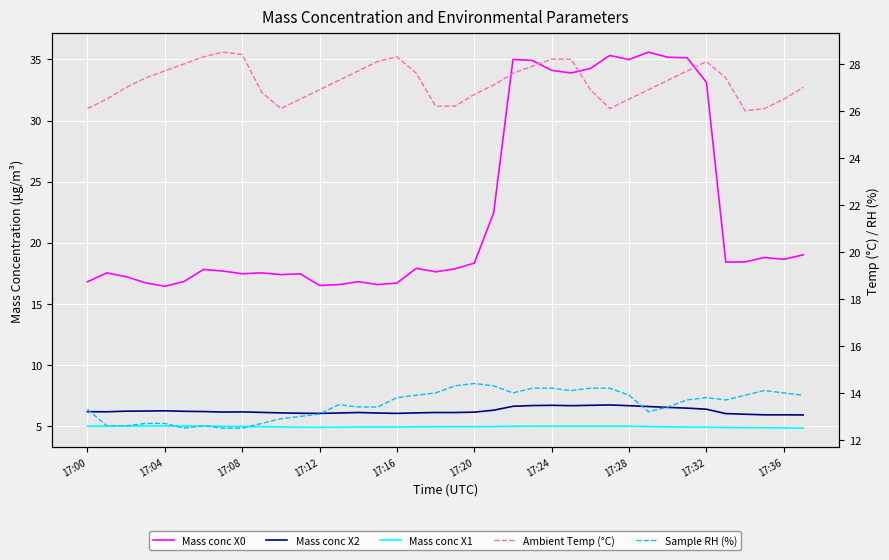

In Mass conc X0, how many points are higher than both neighbors (excluding endpoints)?

10